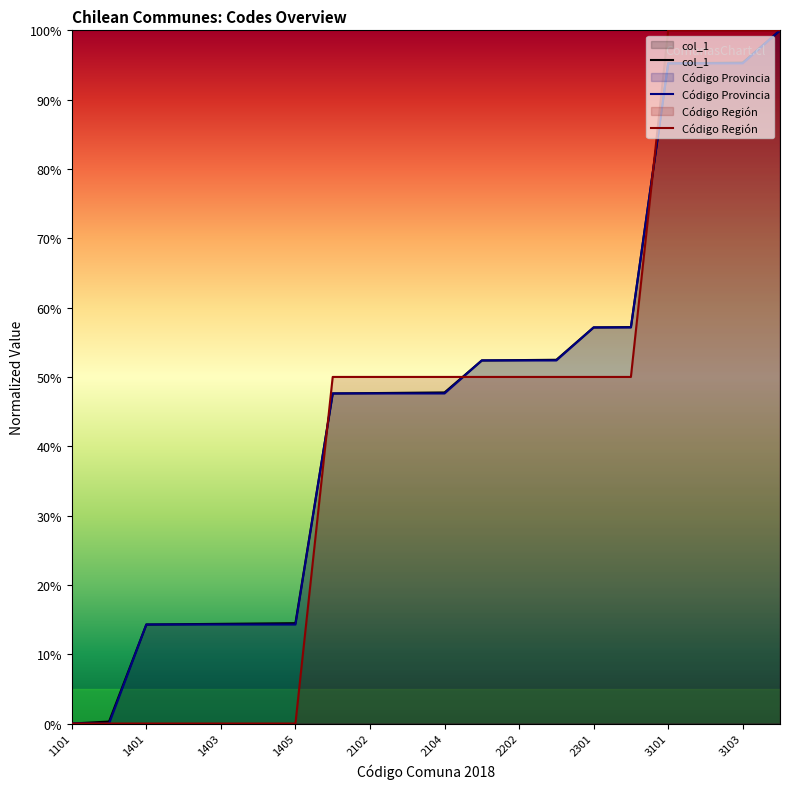

At which category is the sum across all series the highest?

19